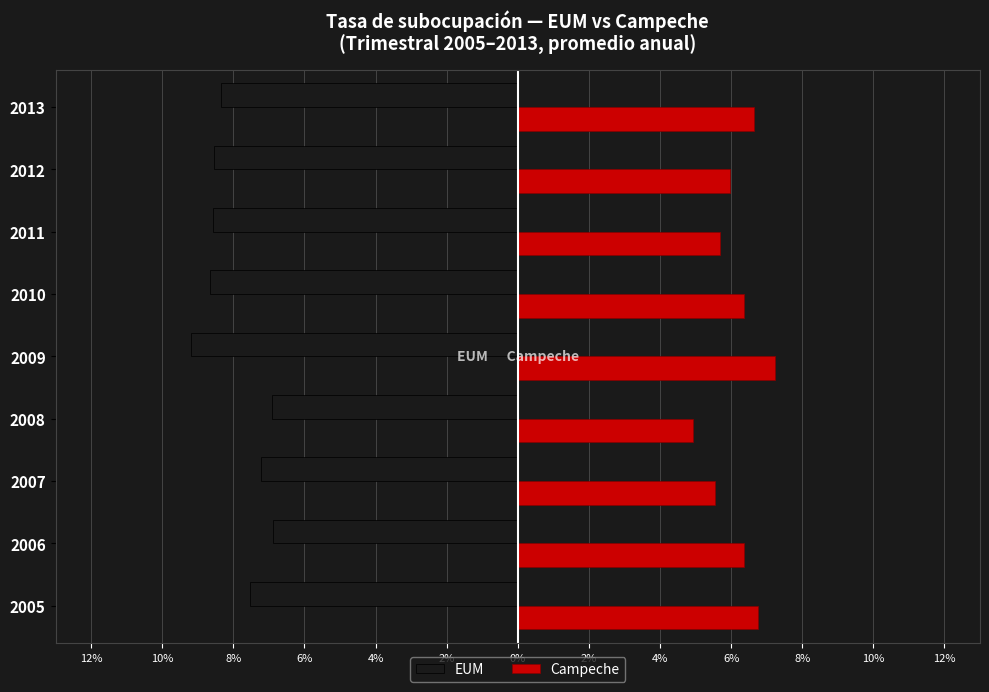

Reading left to right, extract all data points from this chart.

EUM: -7.5	-6.9	-7.2	-6.9	-9.2	-8.7	-8.6	-8.6	-8.3
Campeche: 6.8	6.4	5.5	4.9	7.2	6.4	5.7	6.0	6.7